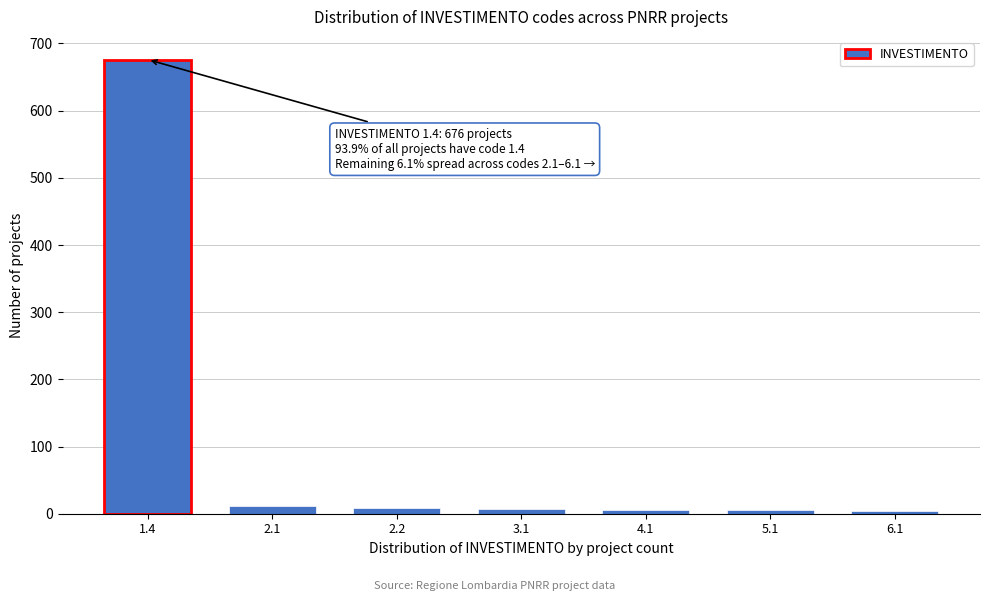

What is the difference between the maximum and minimum values?

672